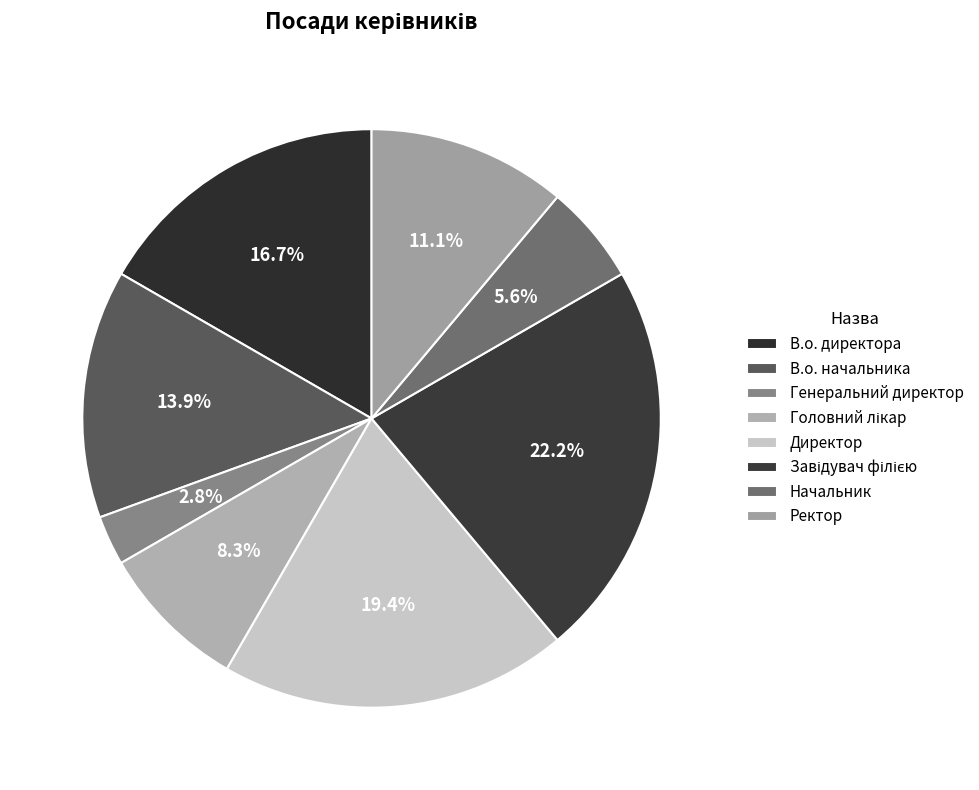

Combined, do Директор and Головний лікар account for over 50%?

No